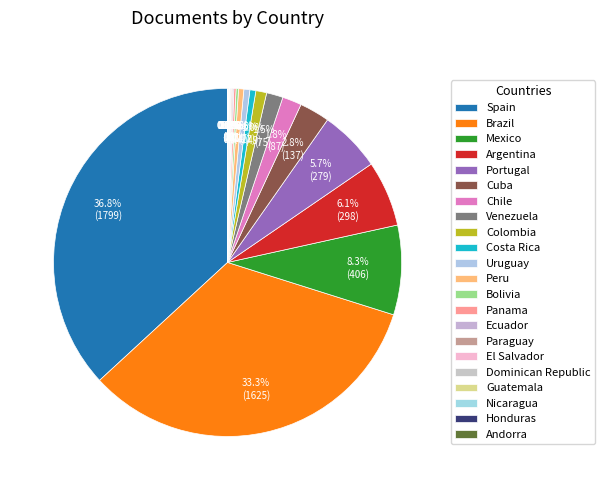

Approximately how many times larger is the value at Mexico compared to El Salvador?

101.5